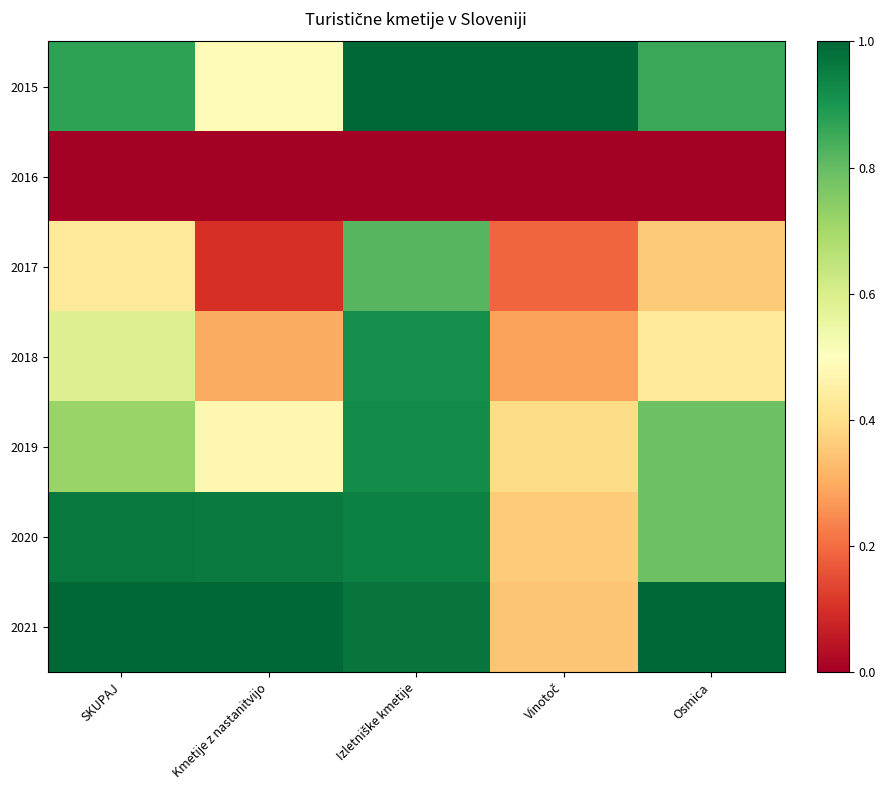

At how many categories does at least one series exceed 0?

5